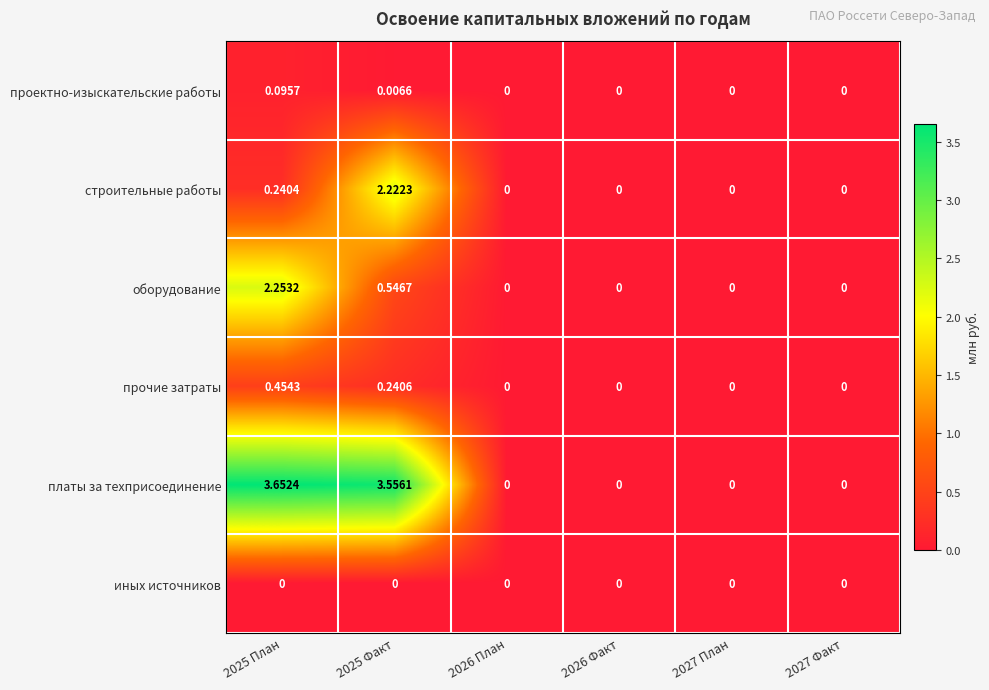

Which series has the widest spread of values?

платы за техприсоединение